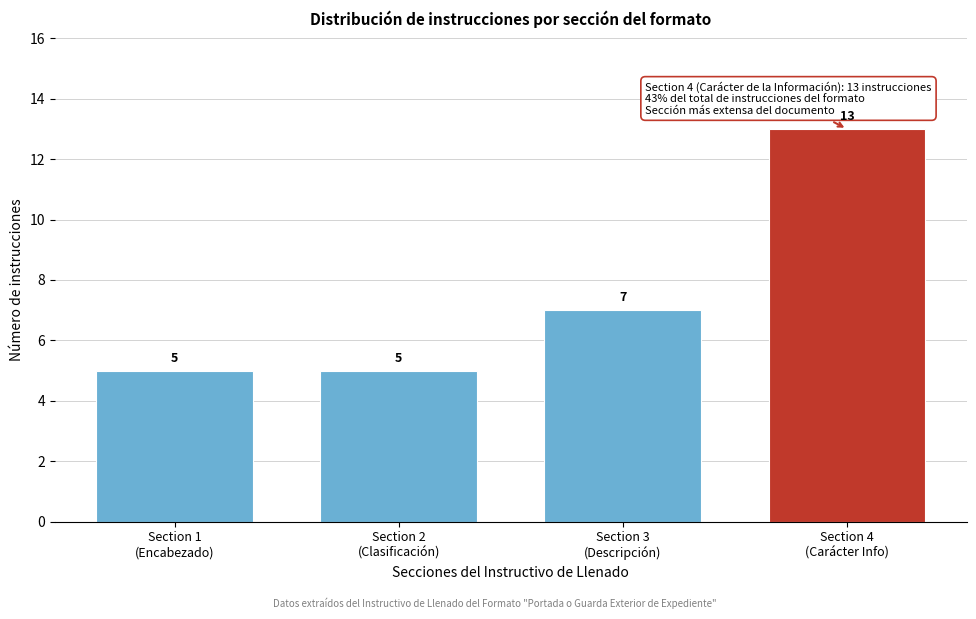

Reading left to right, transcribe all the data shown in this chart.

5	5	7	13